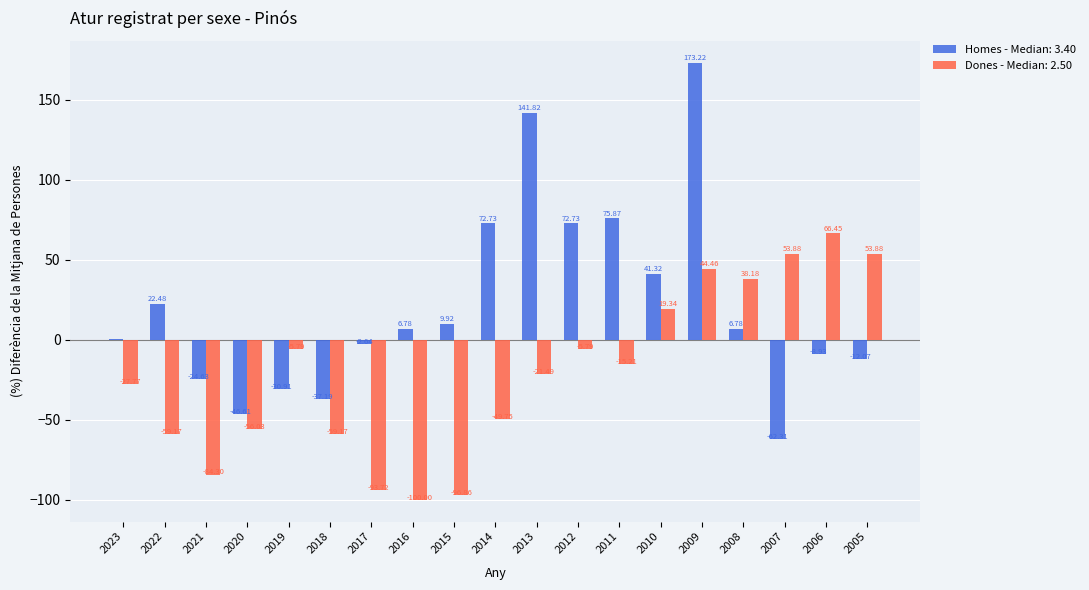

What is the sum of the Homes - Median: 3.40 values at 2018 and 2005?

-49.3